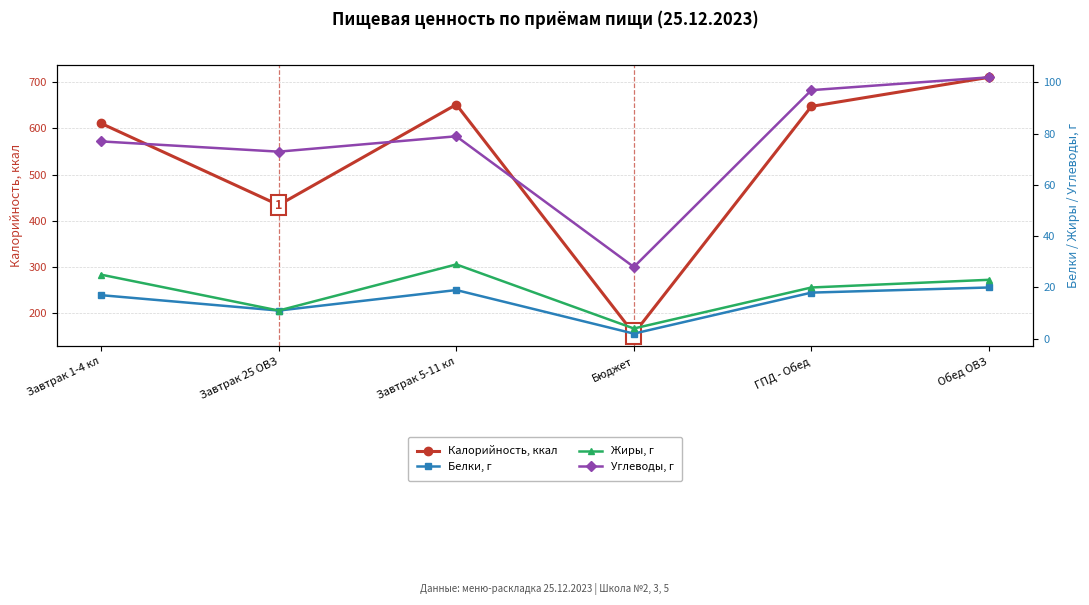

Where does the Калорийность, ккал series first go above 648?

Завтрак 5-11 кл